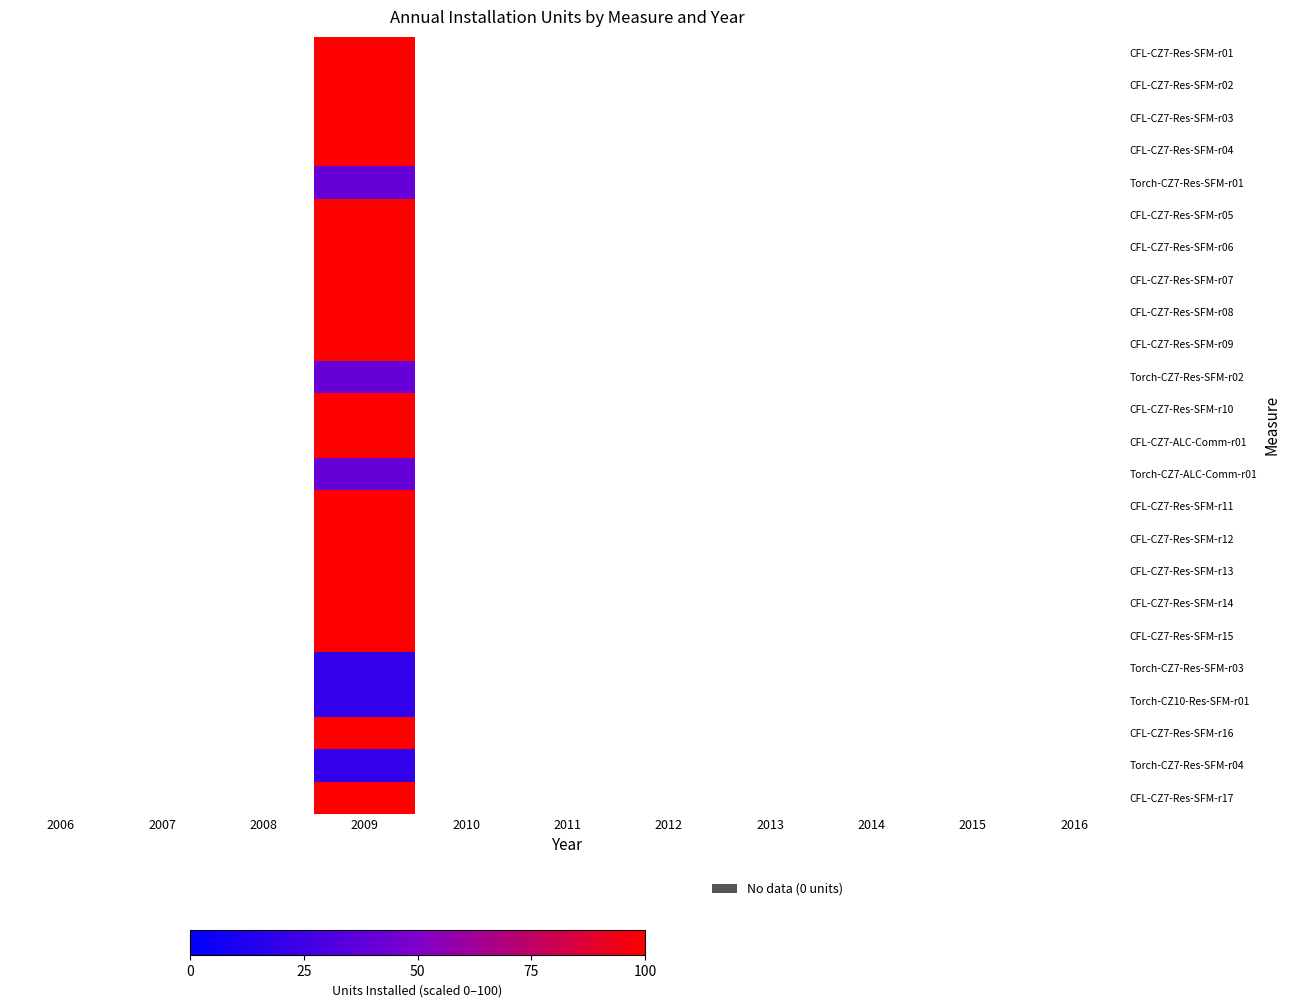

What is the approximate value of CFL-CZ7-Res-SFM-r16 at 2009, to the nearest 5?

100